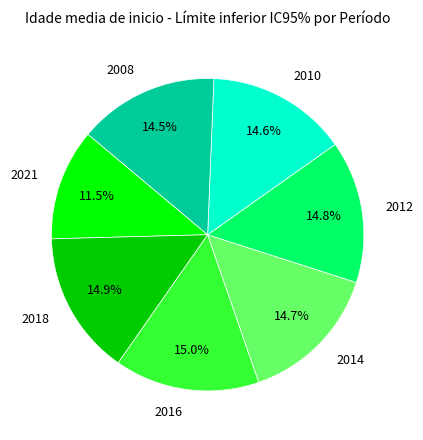

Which has a higher value, 2010 or 2021?

2010